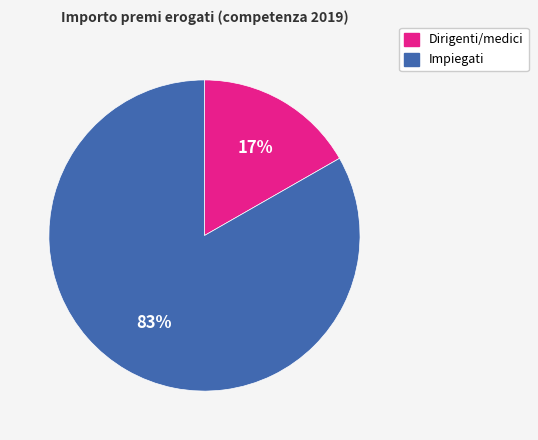

Is the sum of Impiegati and Dirigenti/medici greater than half?

Yes